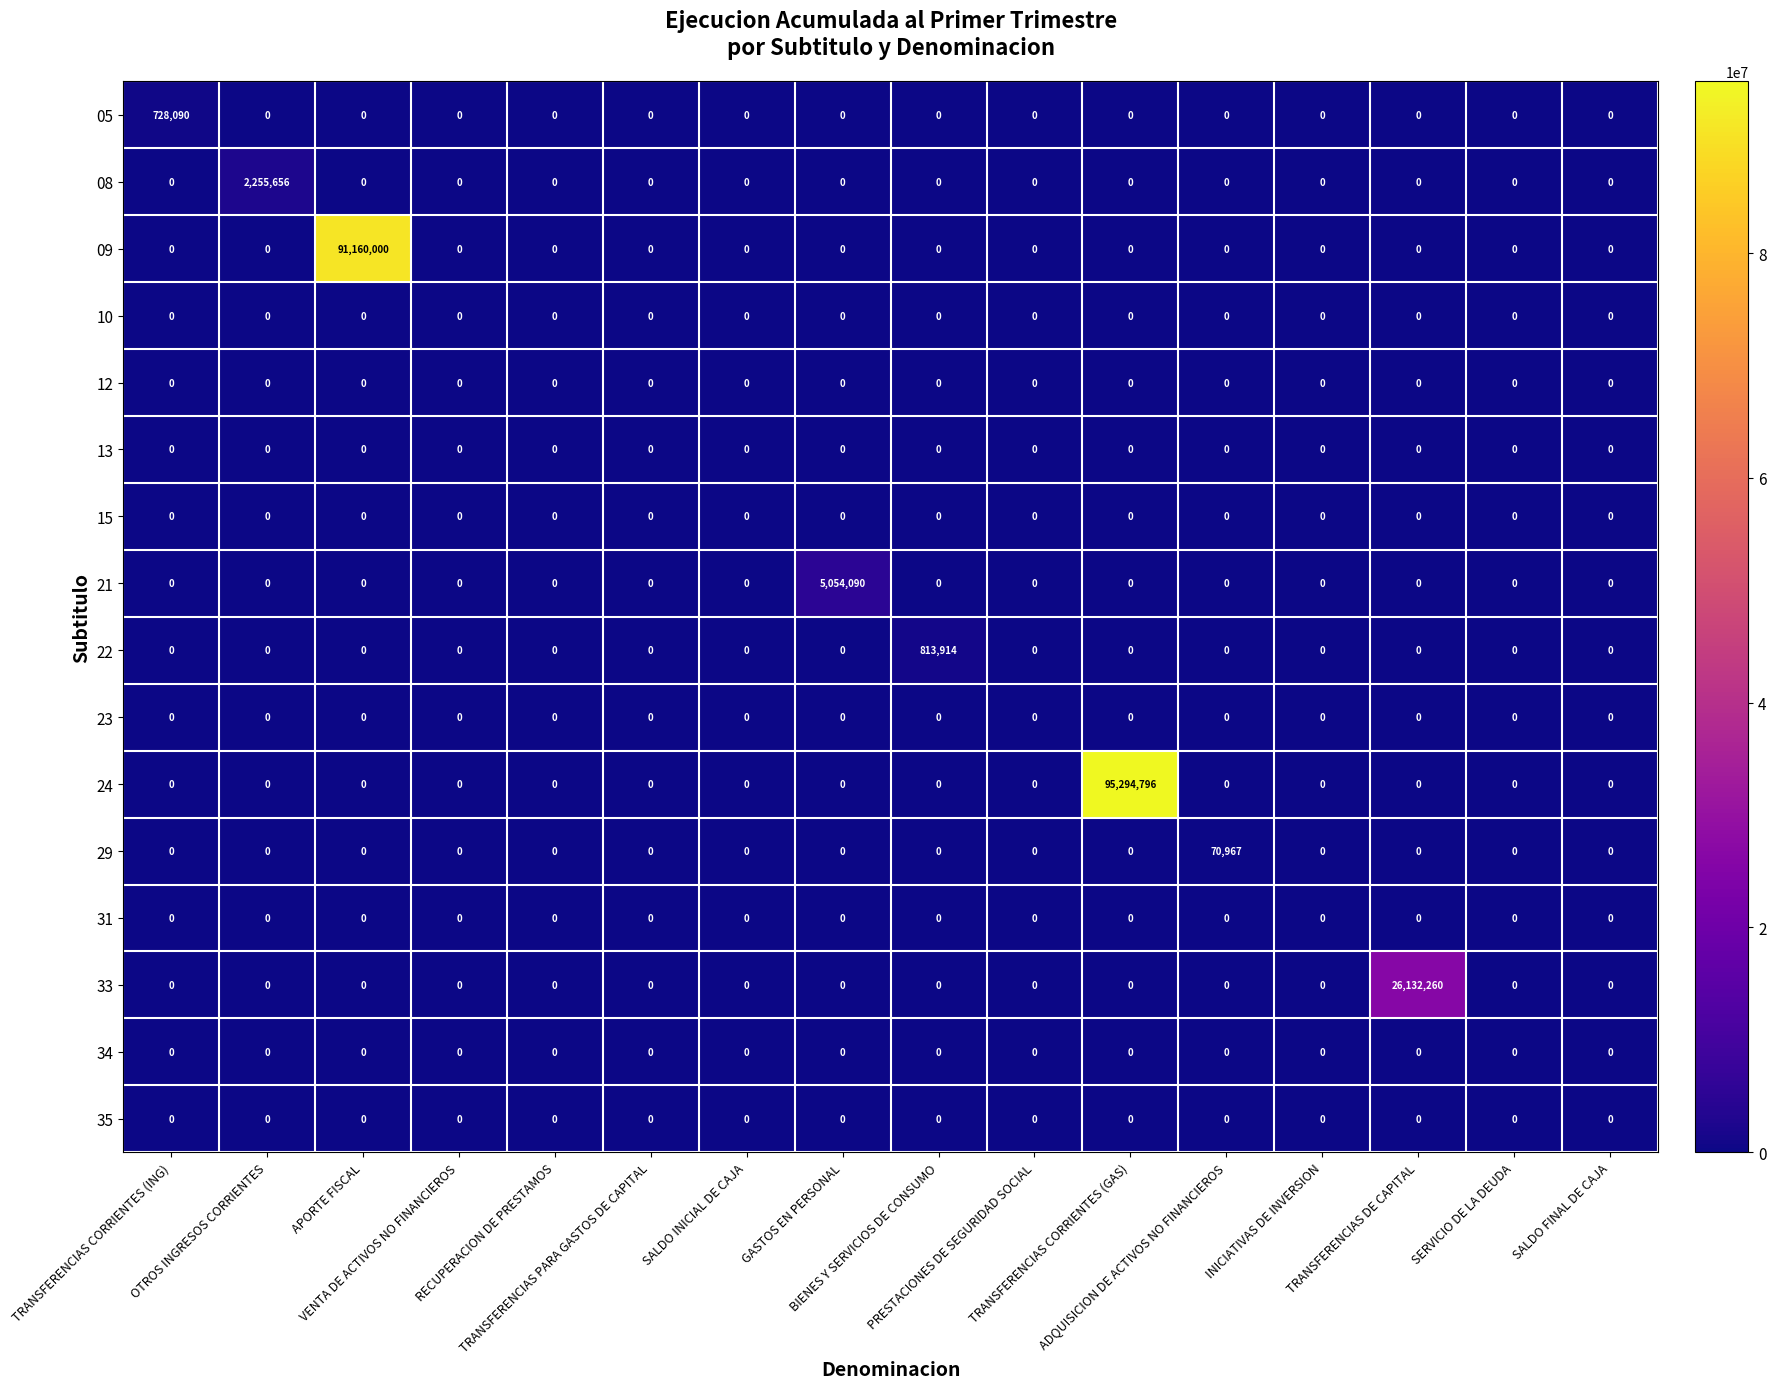

Which series has the largest range (max minus min)?

24